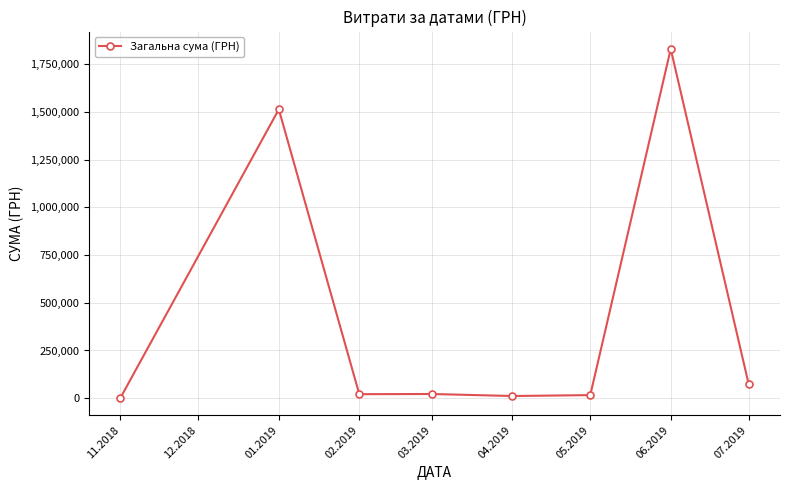

What is the maximum value shown in the chart?

1829103.6